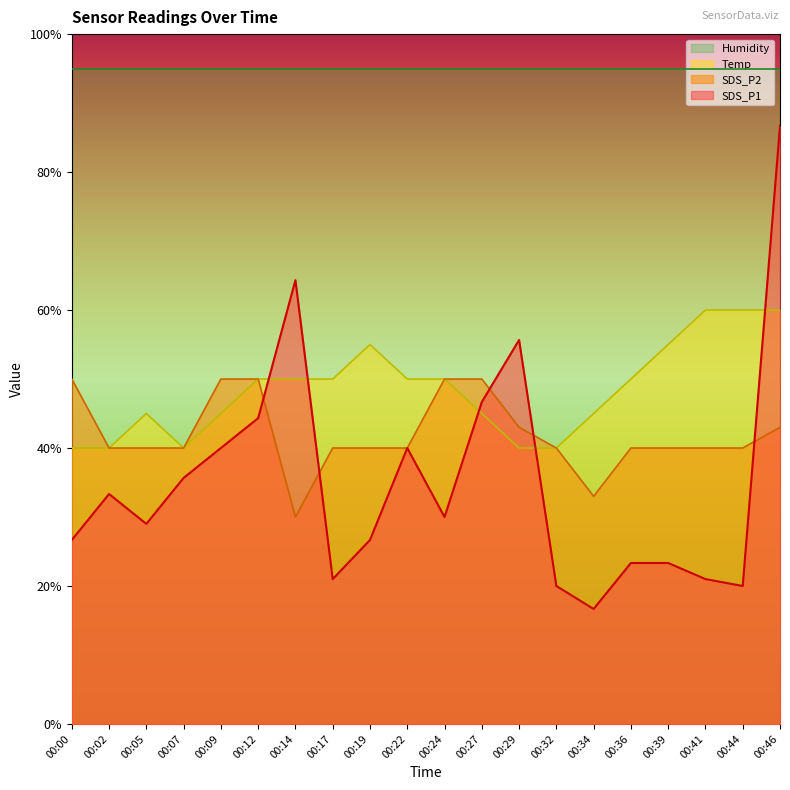

Which series has the largest total across all categories?

Humidity